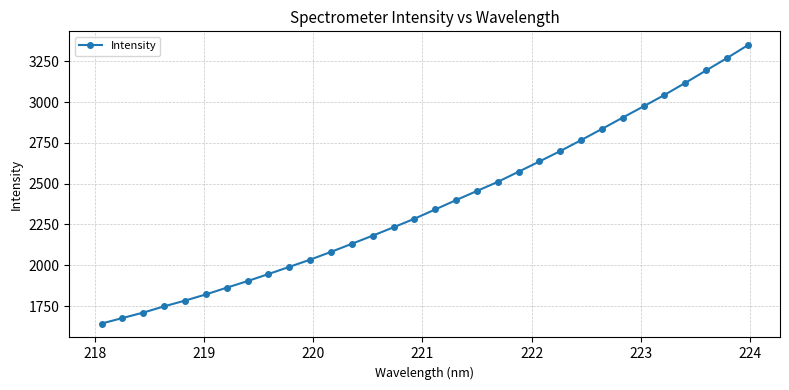

What is the maximum value shown in the chart?

3347.8